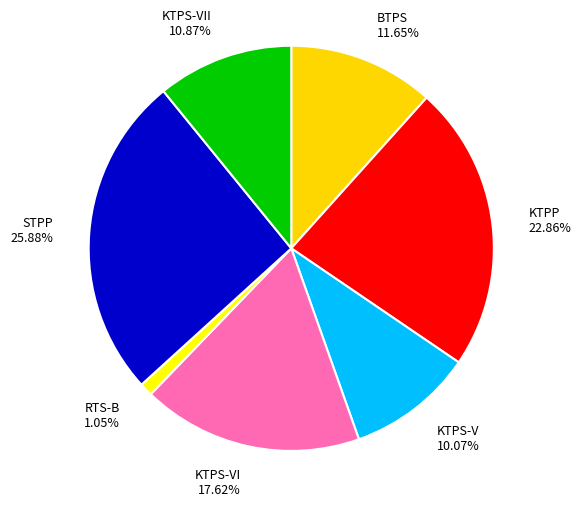

Approximately how many times larger is the value at KTPP compared to BTPS?

2.0